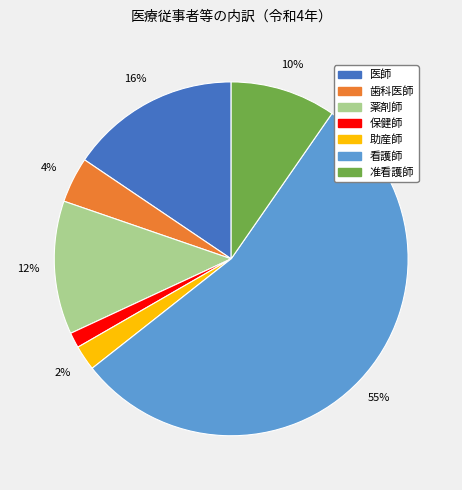

Rank the categories by value from lowest to highest.

保健師, 助産師, 歯科医師, 准看護師, 薬剤師, 医師, 看護師